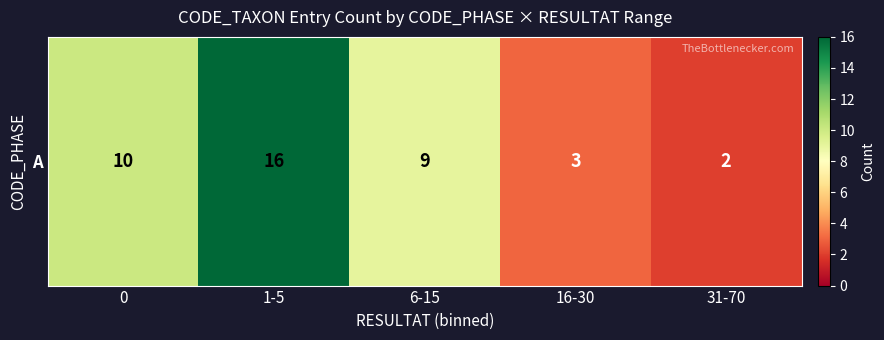

List the labels in order of value, smallest first.

31-70, 16-30, 6-15, 0, 1-5